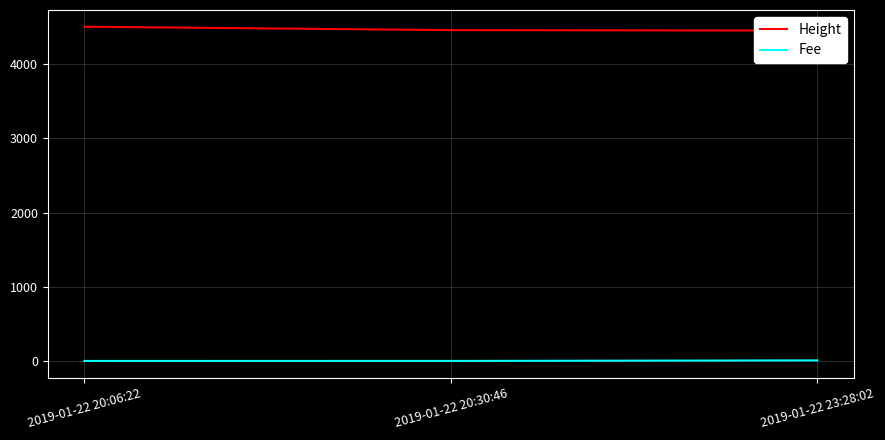

List the series in order of their peak value, highest first.

Height, Fee